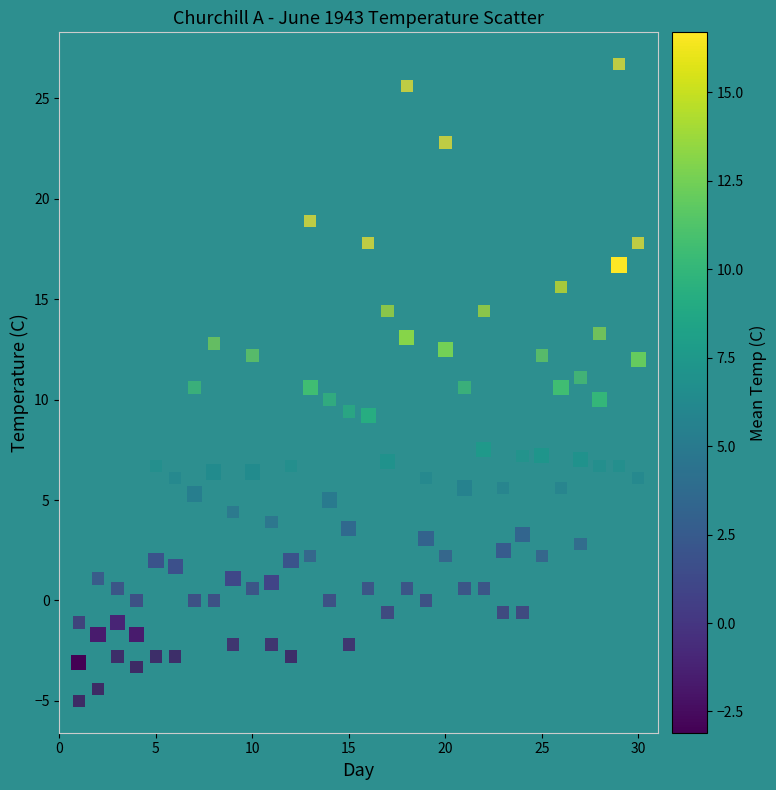

Count the number of points in this scatter plot.

90